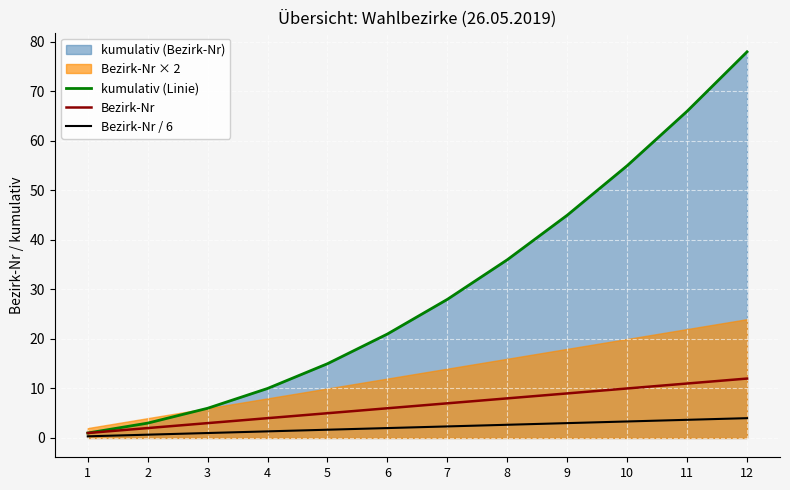

The value of Bezirk-Nr at 2 is 2.0. True or false?

True